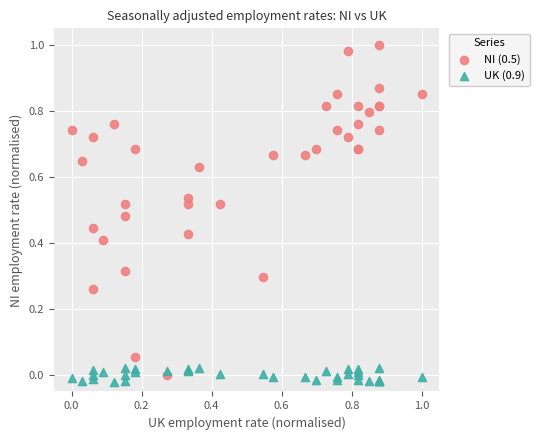

What are all the series names shown in the legend?

NI (0.5), UK (0.9)